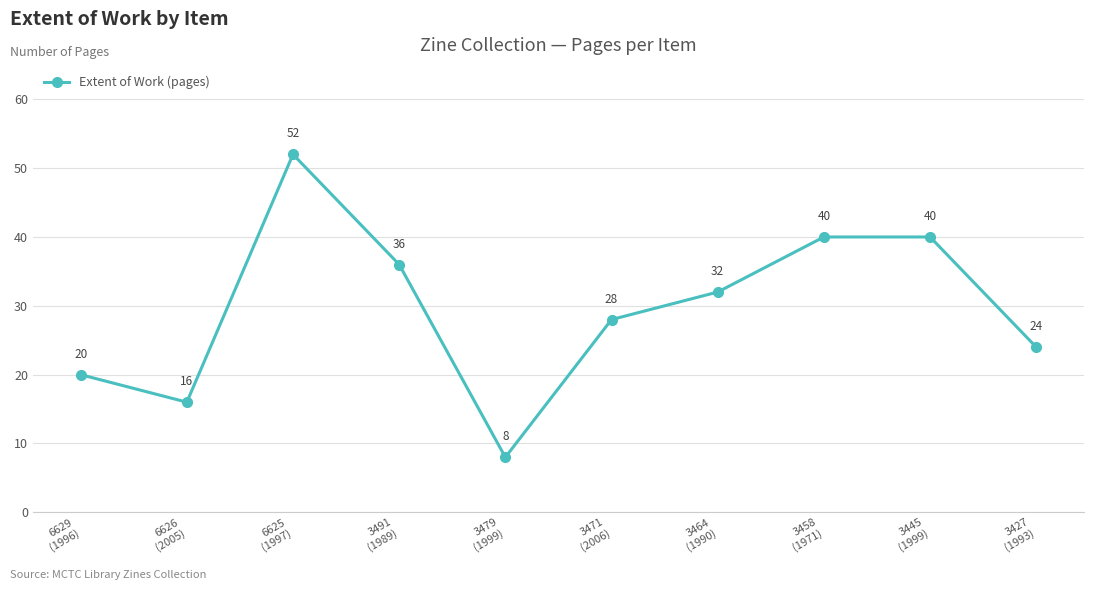

What is the sum of all values?

296